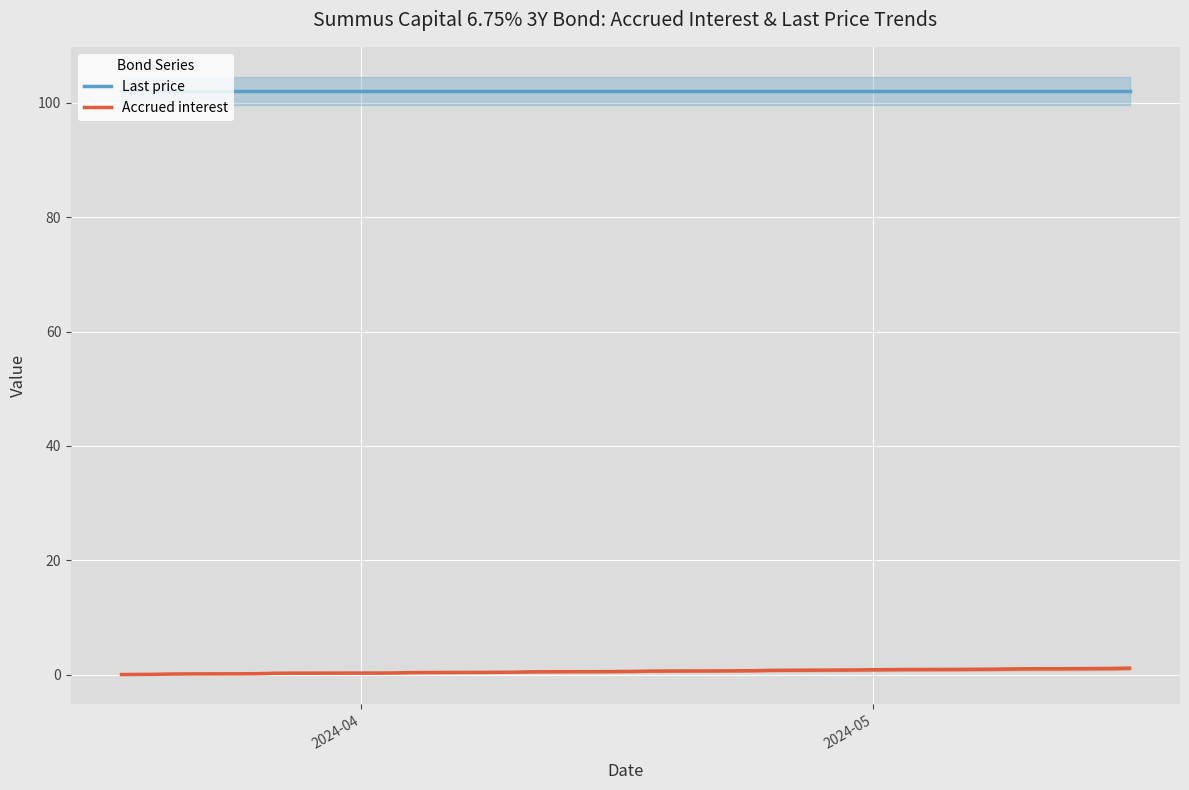

How many series are shown in this chart?

2